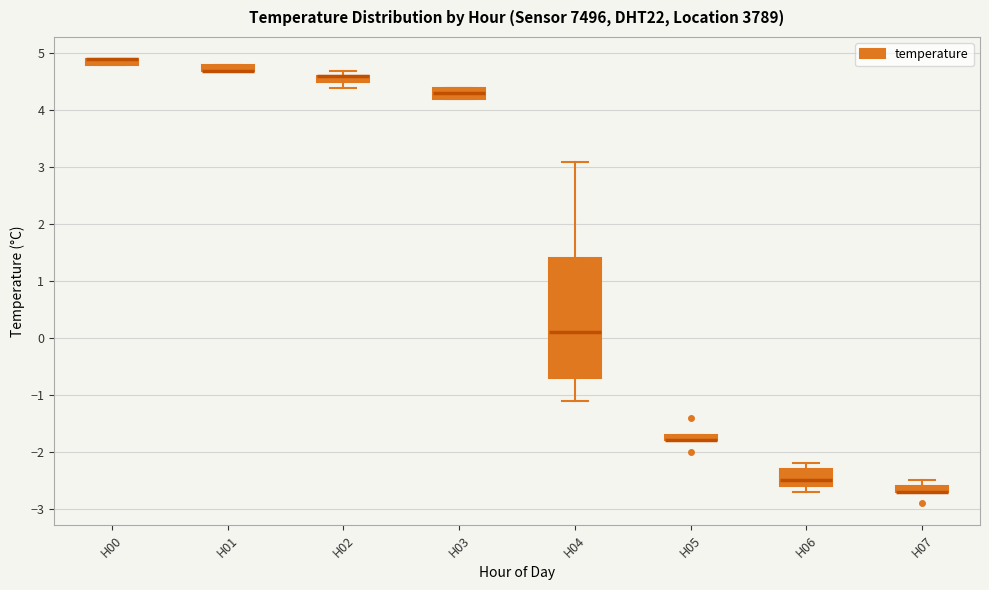

Which box is the tallest, from its lower edge to its upper edge?

H04